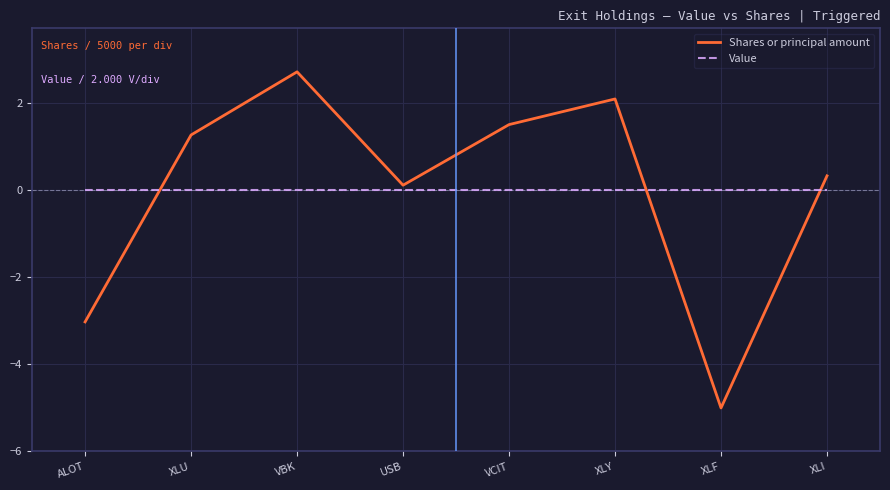

How many interior local peaks does the Shares or principal amount series have?

2